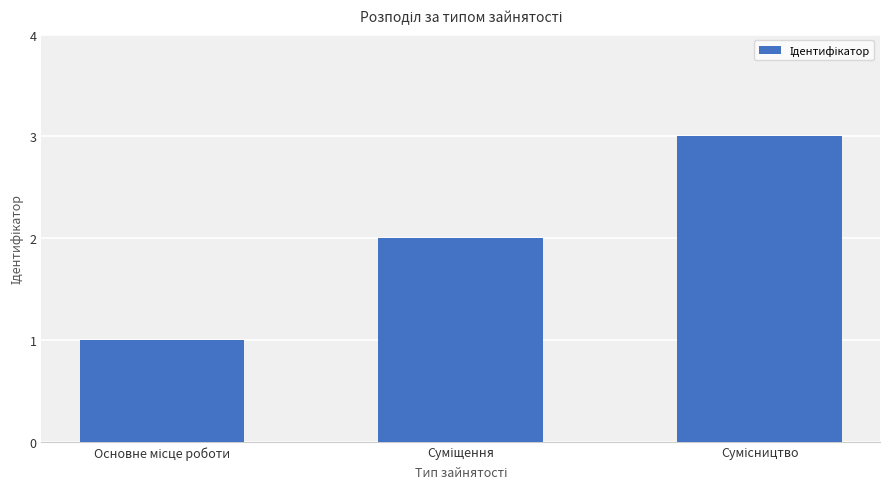

How many bars are there in total?

3